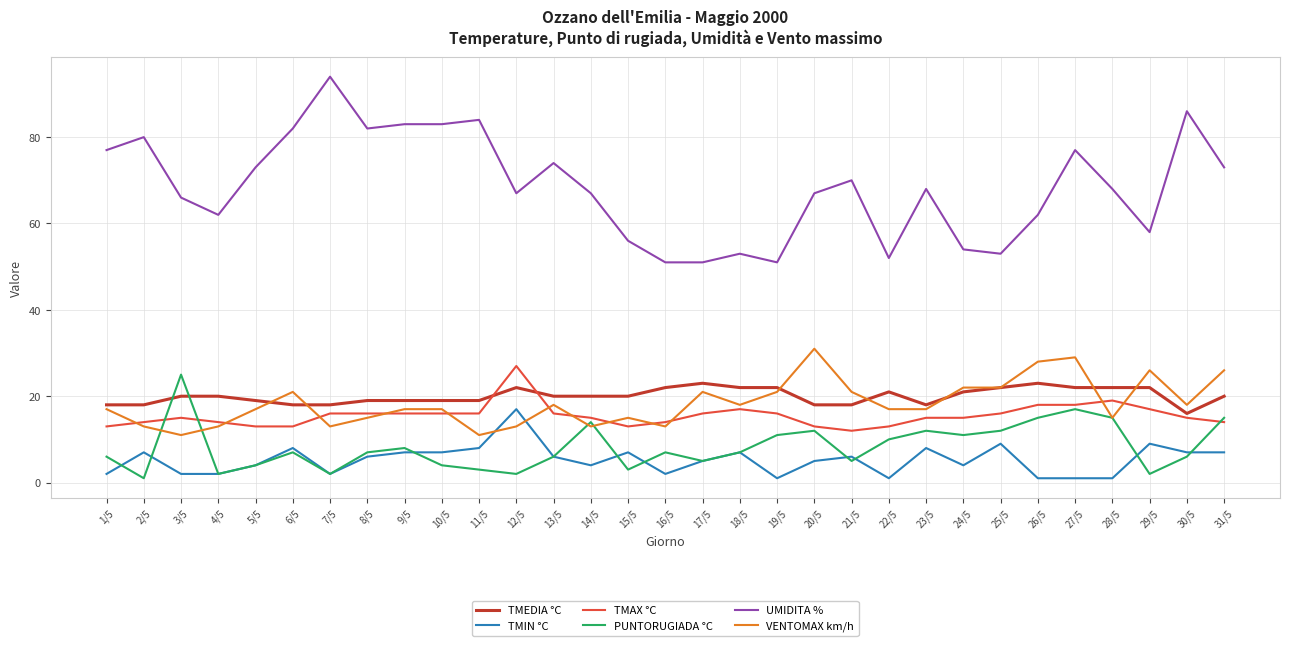

What is the highest value of the VENTOMAX km/h series?

31